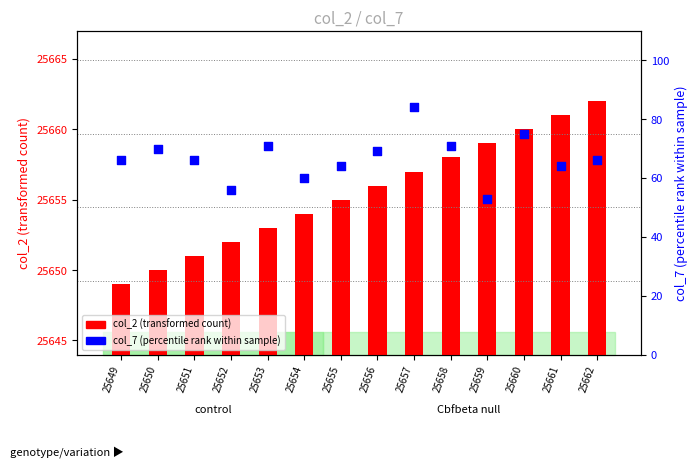

Which series contains the highest Y value?

col_2 (transformed count)